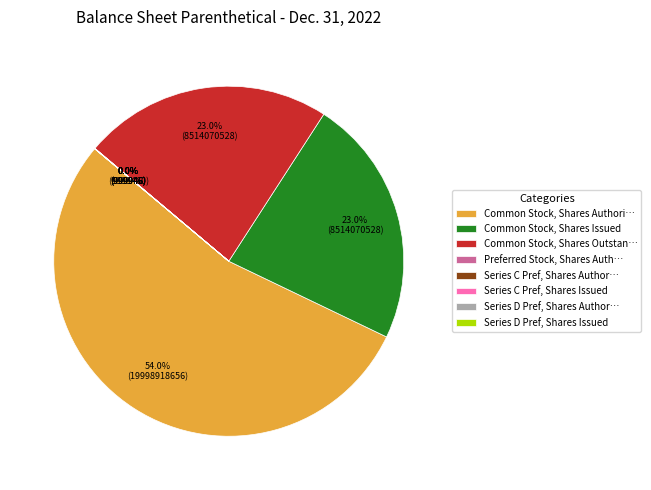

Combined, what portion of the pie is Common Stock, Shares Authori… and Common Stock, Shares Outstan…?

77.0%